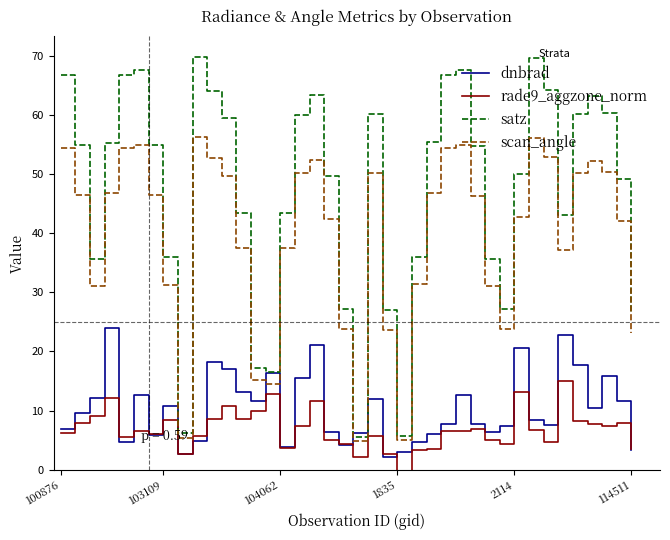

How many data points in scan_angle are above 46?

21